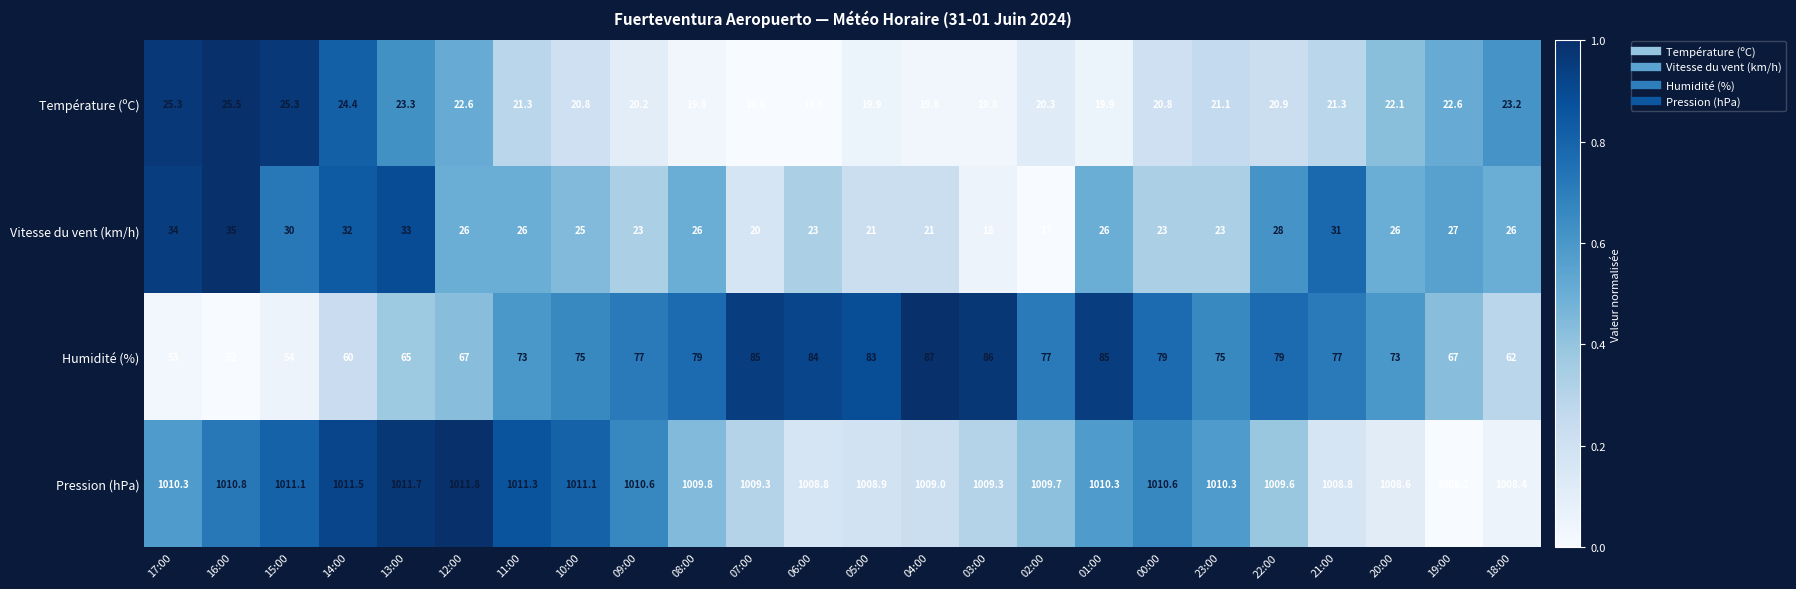

Rank the series by their maximum value, from highest to lowest.

Pression (hPa), Humidité (%), Vitesse du vent (km/h), Température (ºC)